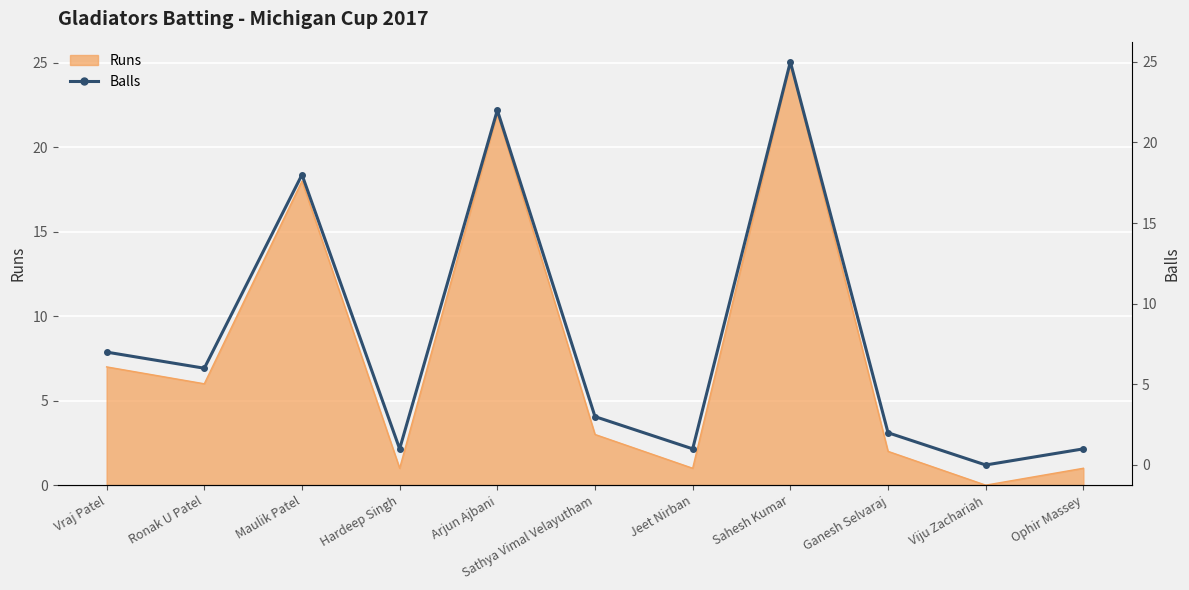

What is the value of the 8th point from the left?

25